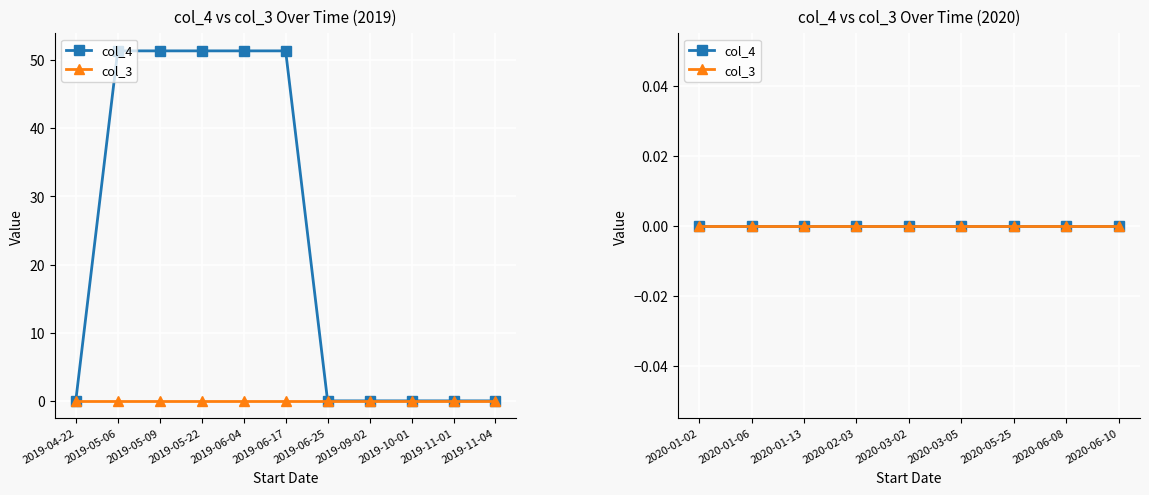

True or false: col_3 and col_4 intersect in this chart.

False